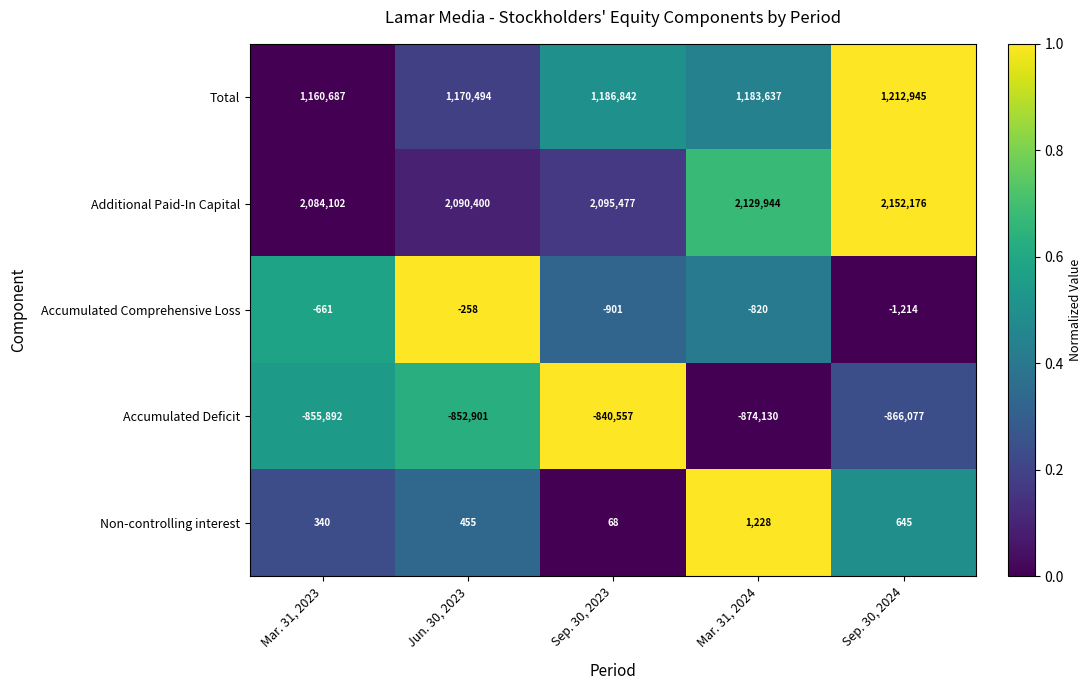

Reading right to left, extract all data points from this chart.

Total: 1212945	1183637	1186842	1170494	1160687
Additional Paid-In Capital: 2152176	2129944	2095477	2090400	2084102
Accumulated Comprehensive Loss: -1214	-820	-901	-258	-661
Accumulated Deficit: -866077	-874130	-840557	-852901	-855892
Non-controlling interest: 645	1228	68	455	340